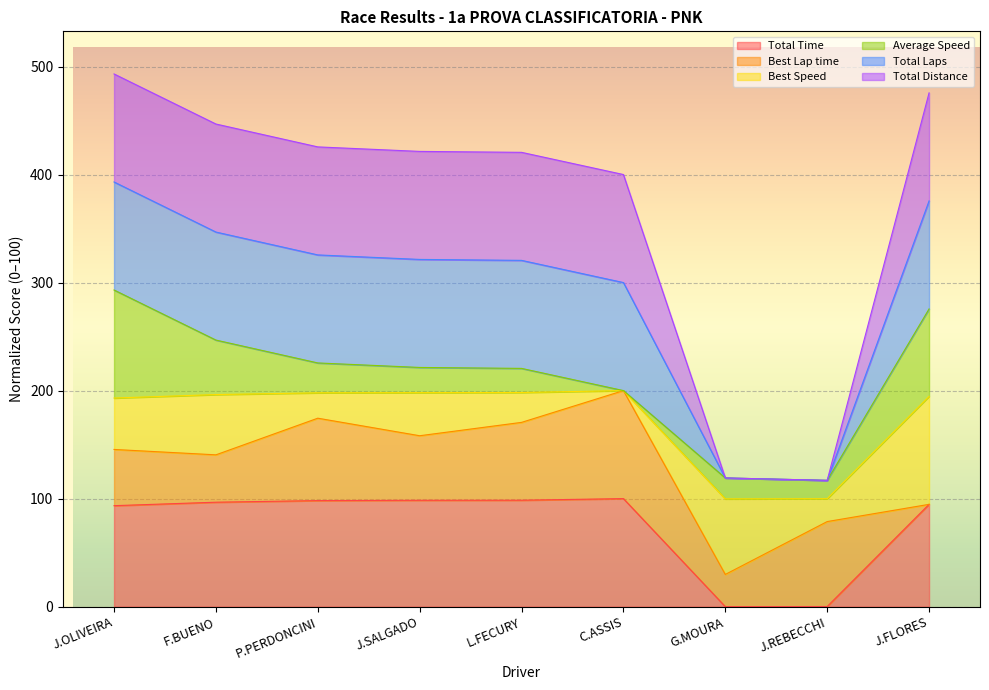

Rank the categories by Total Time value from lowest to highest.

G.MOURA, J.REBECCHI, J.OLIVEIRA, J.FLORES, F.BUENO, P.PERDONCINI, J.SALGADO, L.FECURY, C.ASSIS